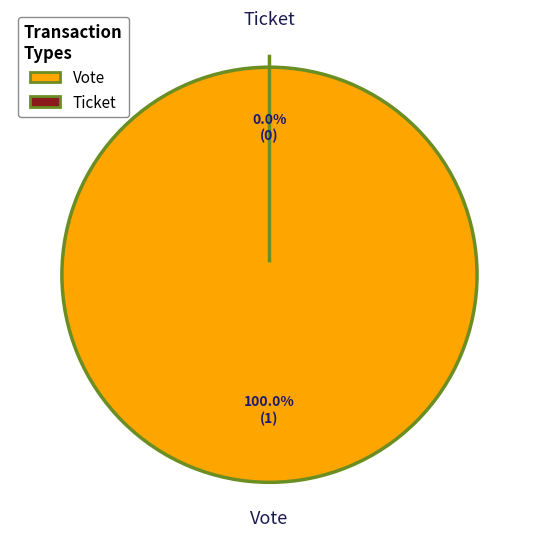

To the nearest percent, what percentage of the pie is Vote (io_index=1)?

100%